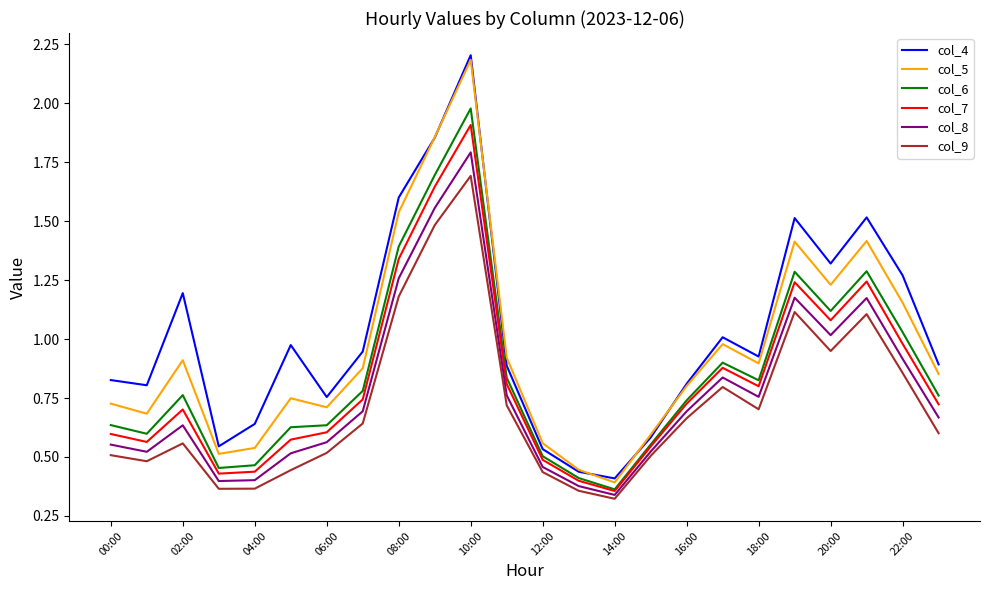

What is the maximum value shown in the chart?

2.2